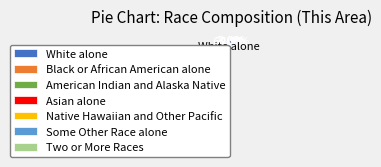

To the nearest percent, what is the difference between the largest and smallest slice percentages?

61%